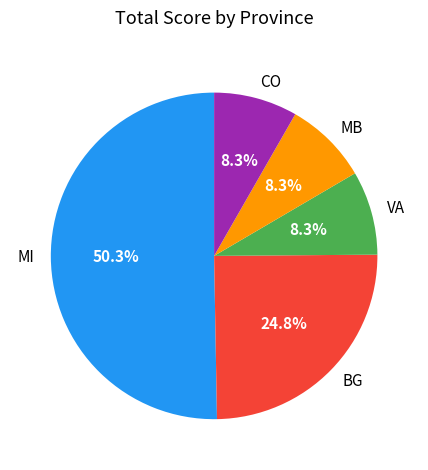

Between MI and VA, which is larger?

MI